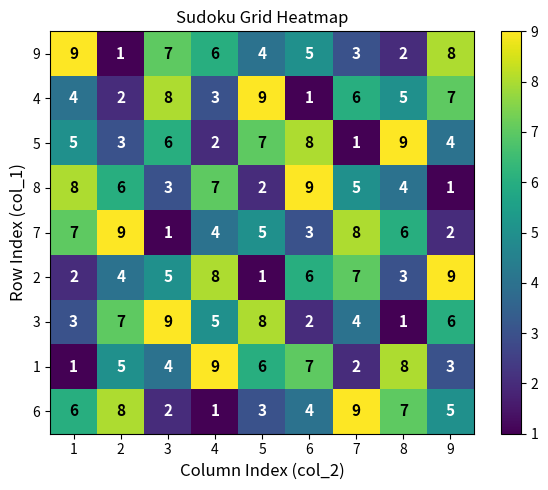

How many values in the 8 series are below 5?

4